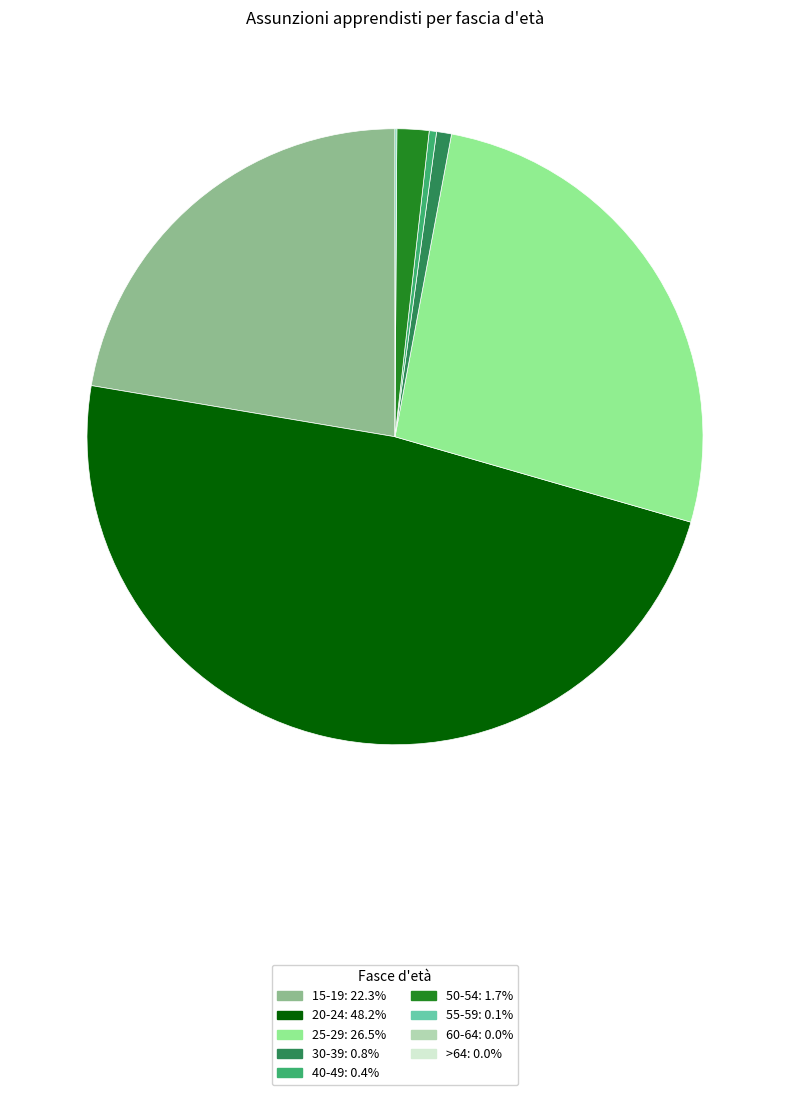

Does any single category account for the majority?

No